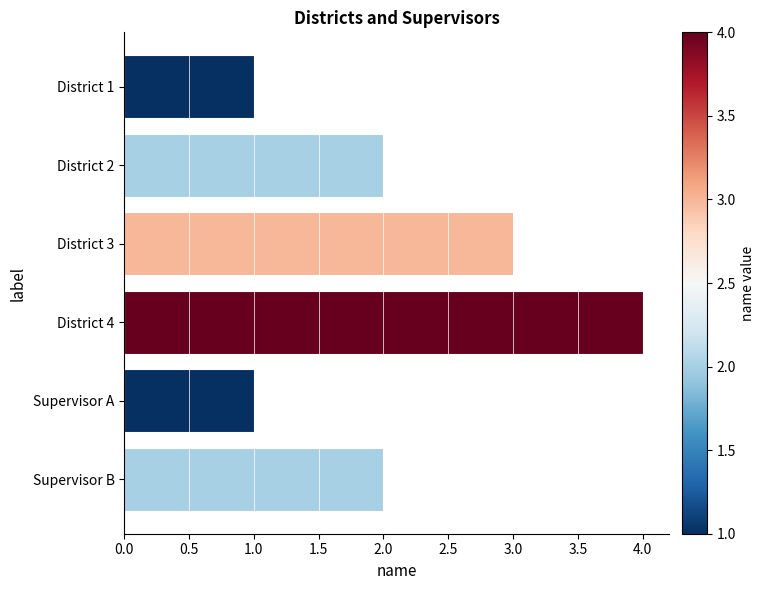

Approximately how many times larger is the value at Supervisor B compared to District 2?

1.0